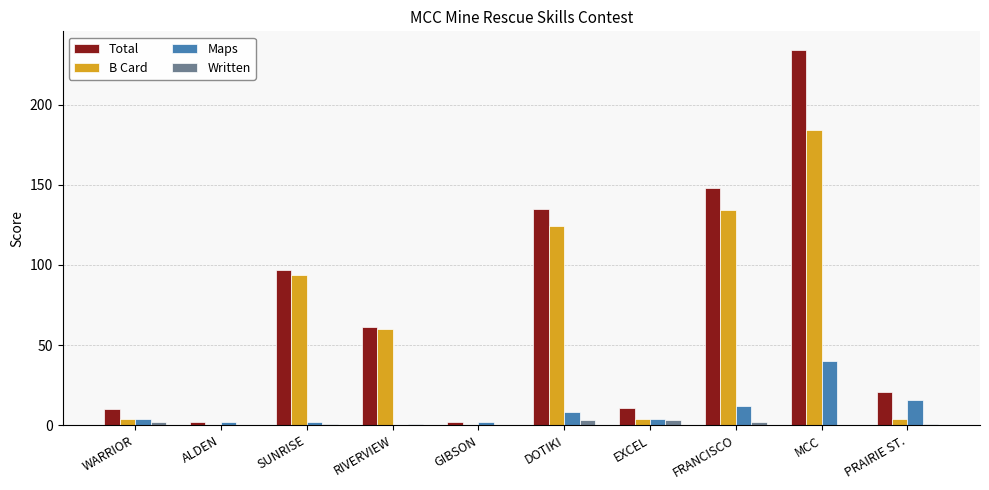

What is the greatest value displayed?

234